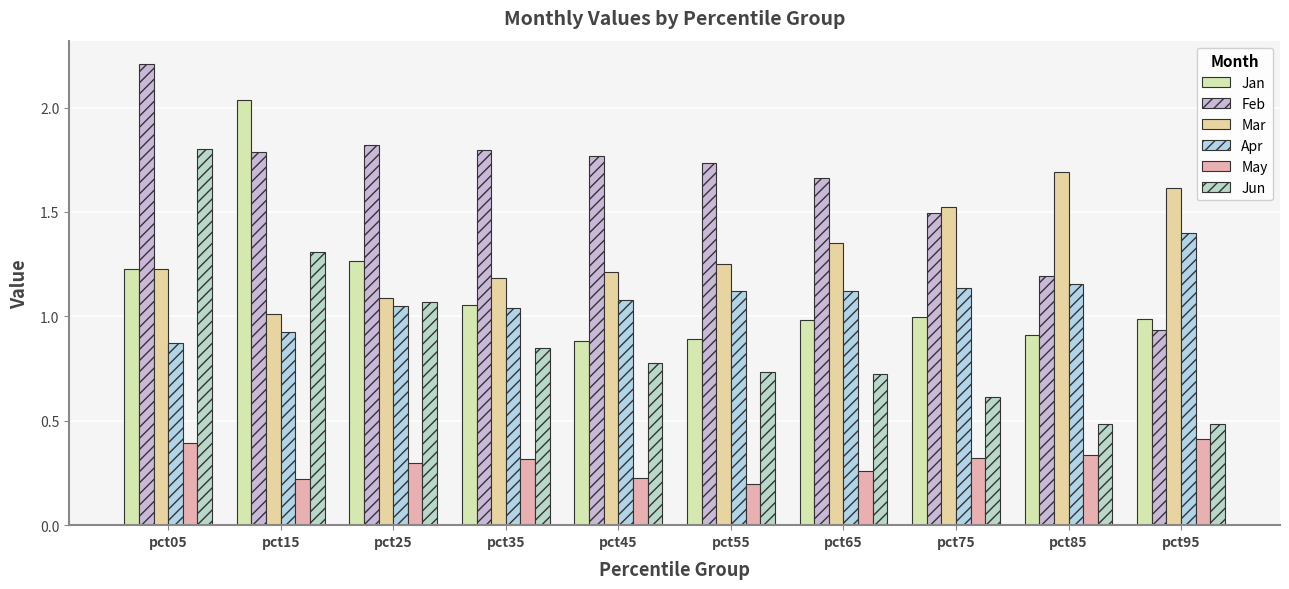

Count the number of categories in the chart.

10